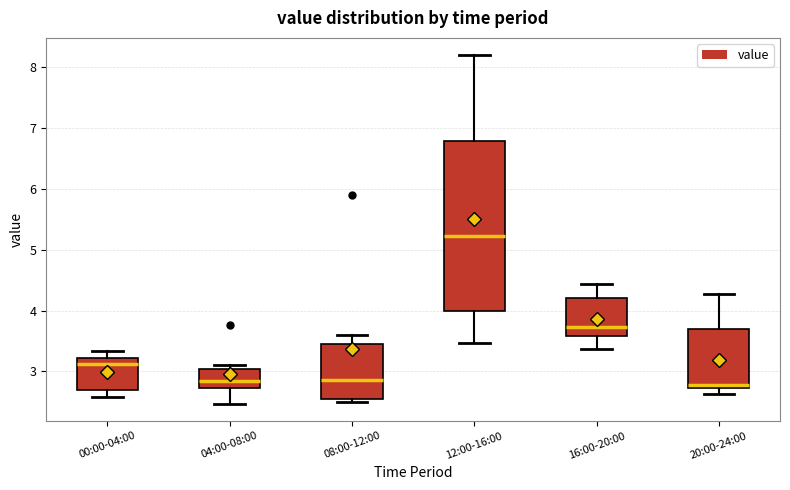

Comparing the boxes themselves (not the whiskers), which one is the tallest?

12:00-16:00